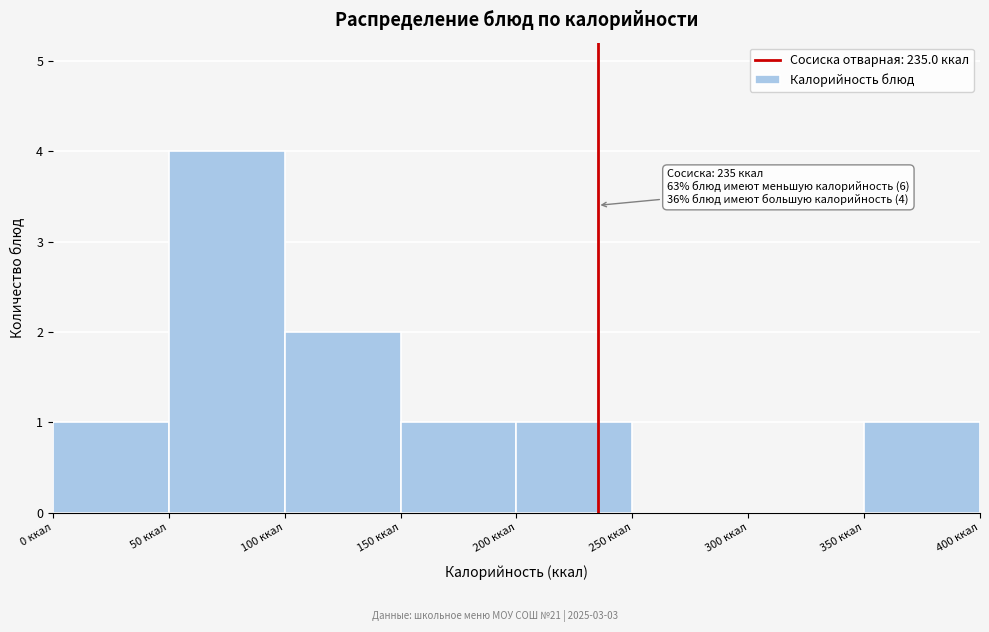

Which range on the x-axis has the tallest bar?

50 to 100